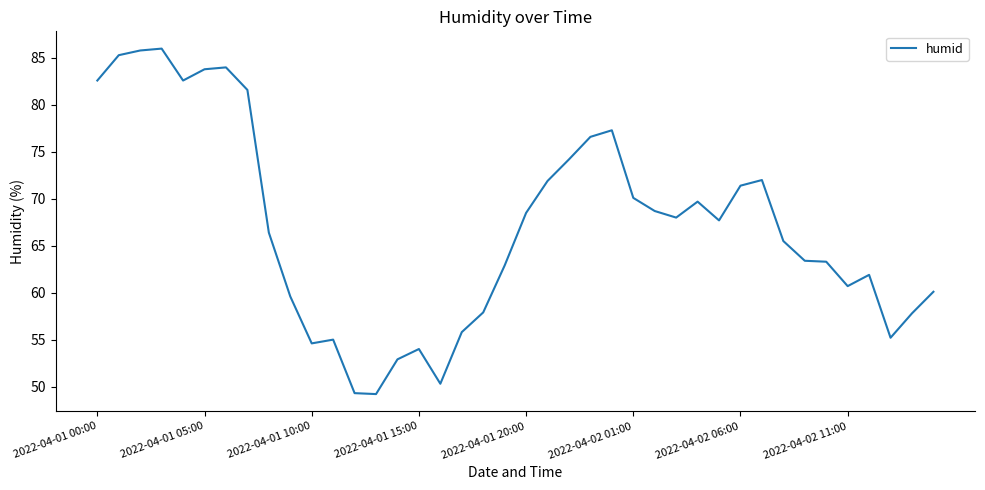

What is the smallest value displayed?

49.2